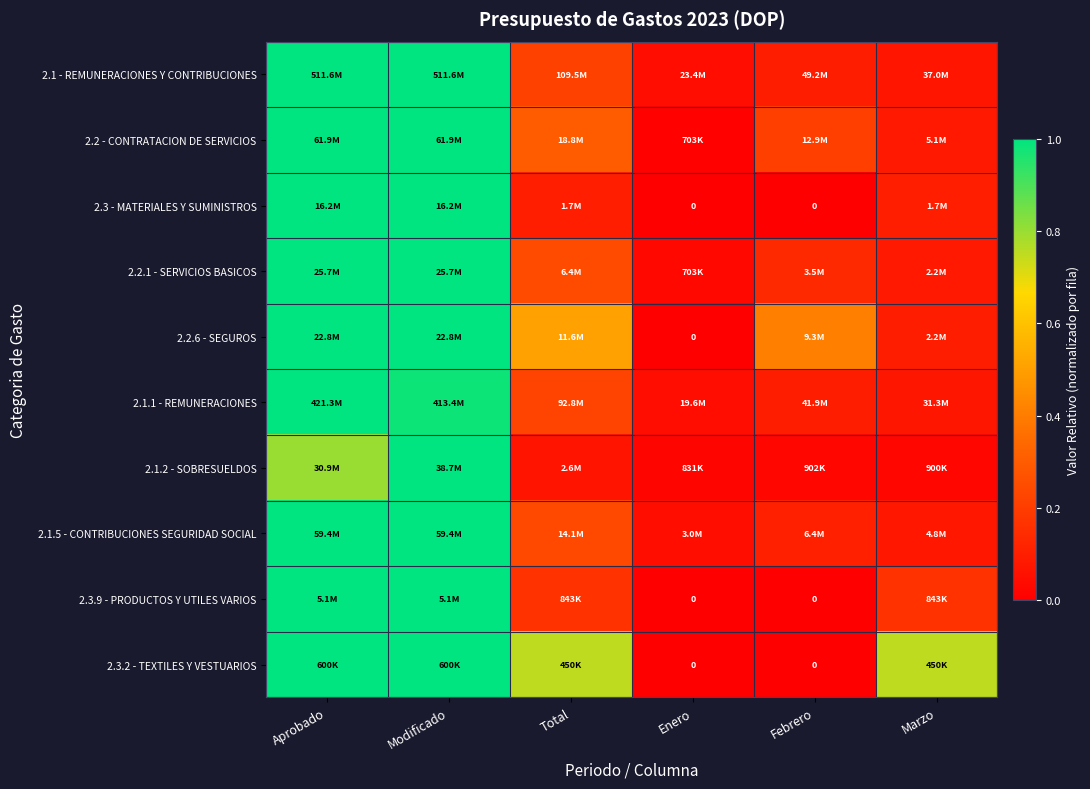

At which label is 2.3.9 - PRODUCTOS Y UTILES VARIOS closest to 0?

Enero